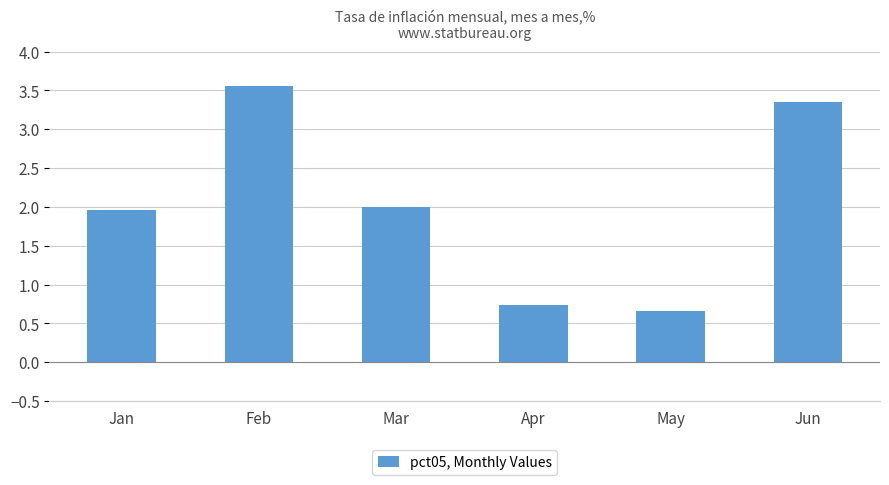

What is the maximum value shown in the chart?

3.6